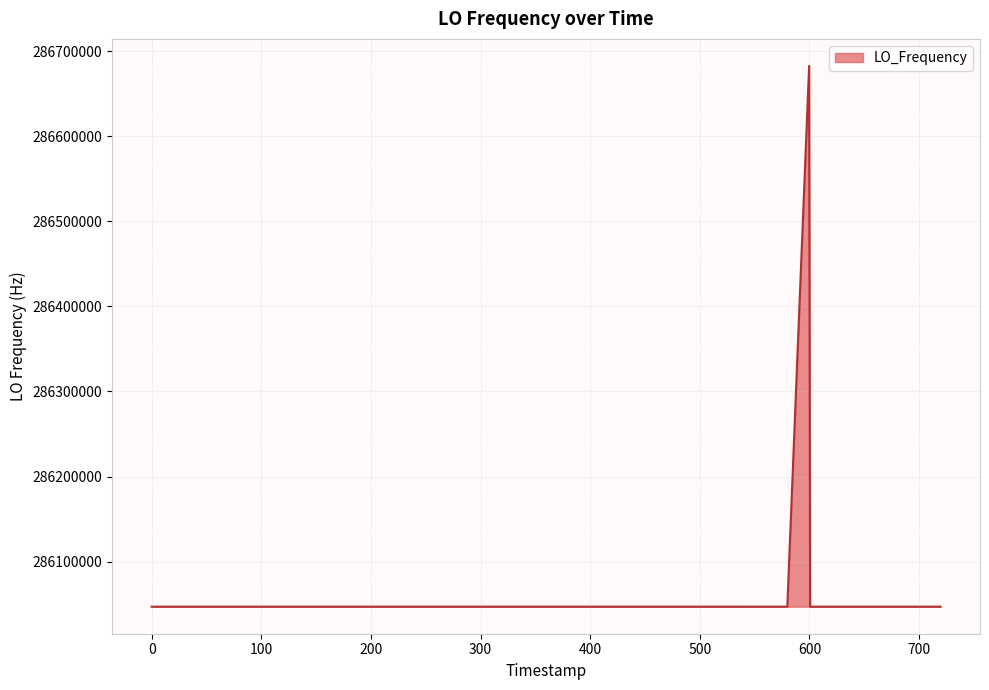

What is the maximum value shown in the chart?

286682703.7